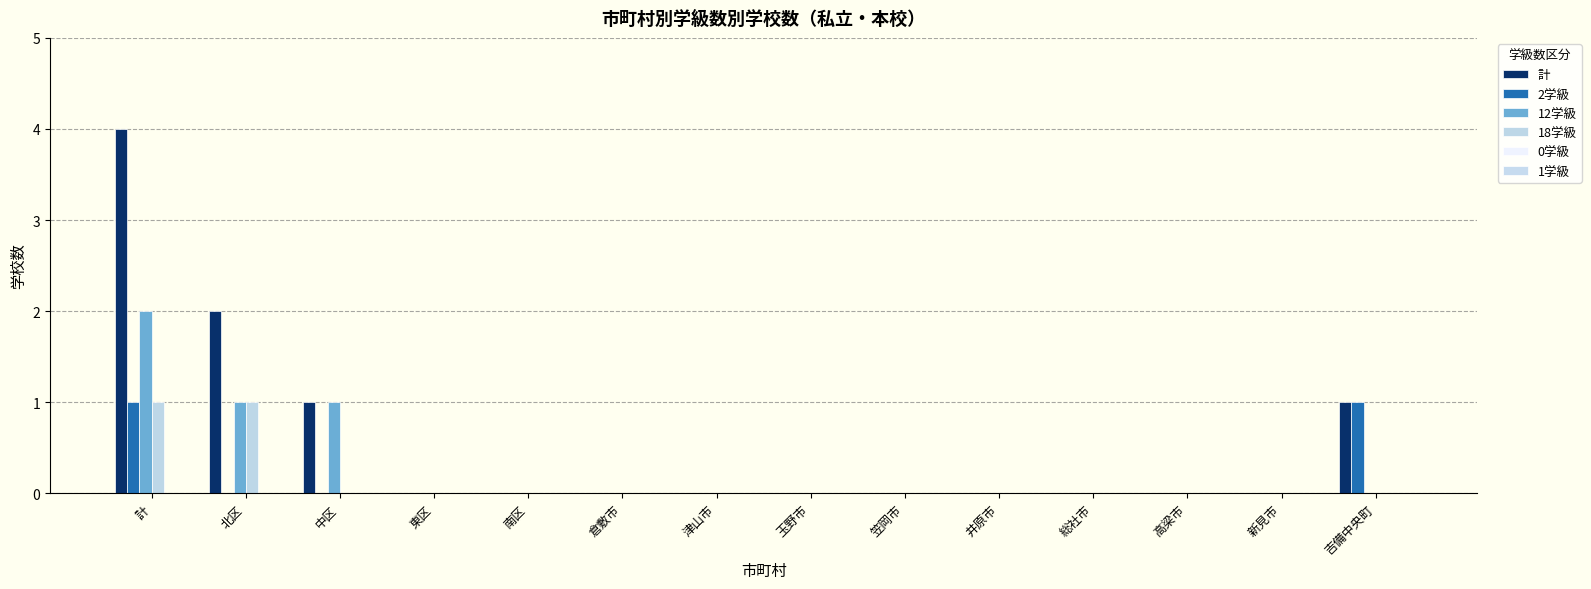

Which series has the widest spread of values?

計